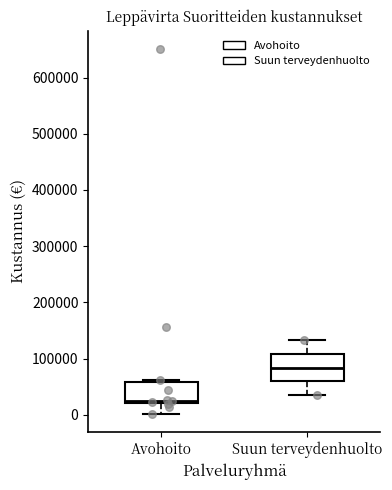

Reading left to right, read every box against the y-axis: the position of its median line, the range the box covers, and the ends of its whiskers. The values are not printed on the chart, so give them approximately, as read against the axis.

Avohoito: median 20000 (just above the box's lower edge), box 20000 to 60000, whiskers 0 to 60000 (just above the box's upper edge)
Suun terveydenhuolto: median 80000, box 60000 to 110000, whiskers 40000 to 130000